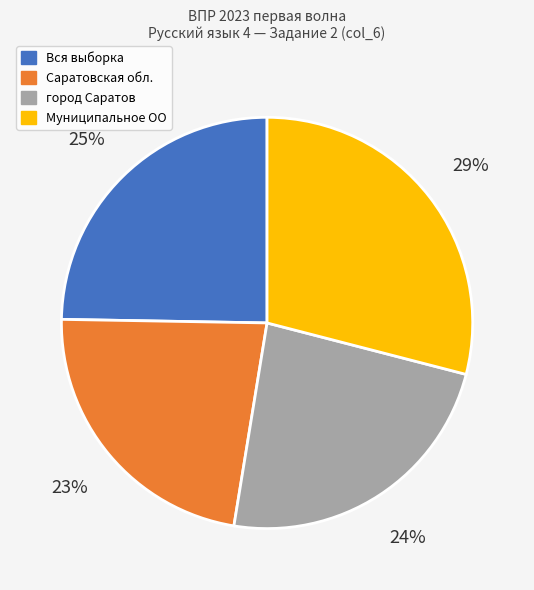

Which has a higher value, Вся выборка or город Саратов?

Вся выборка